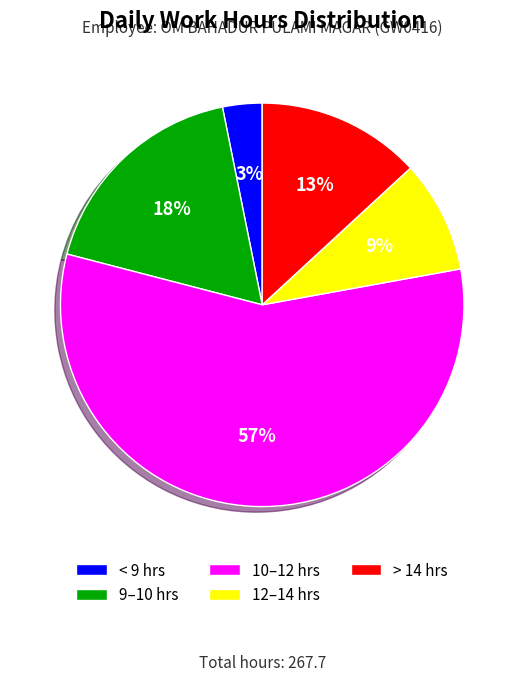

Does 10–12 hrs account for over 50% of the chart?

Yes